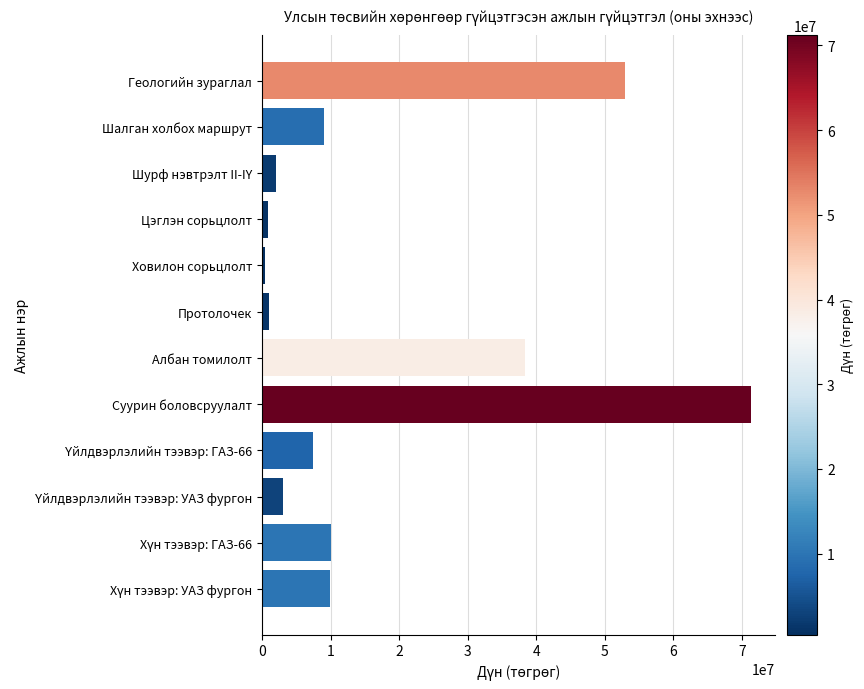

What is the difference between the second highest and minimum values?

52460000